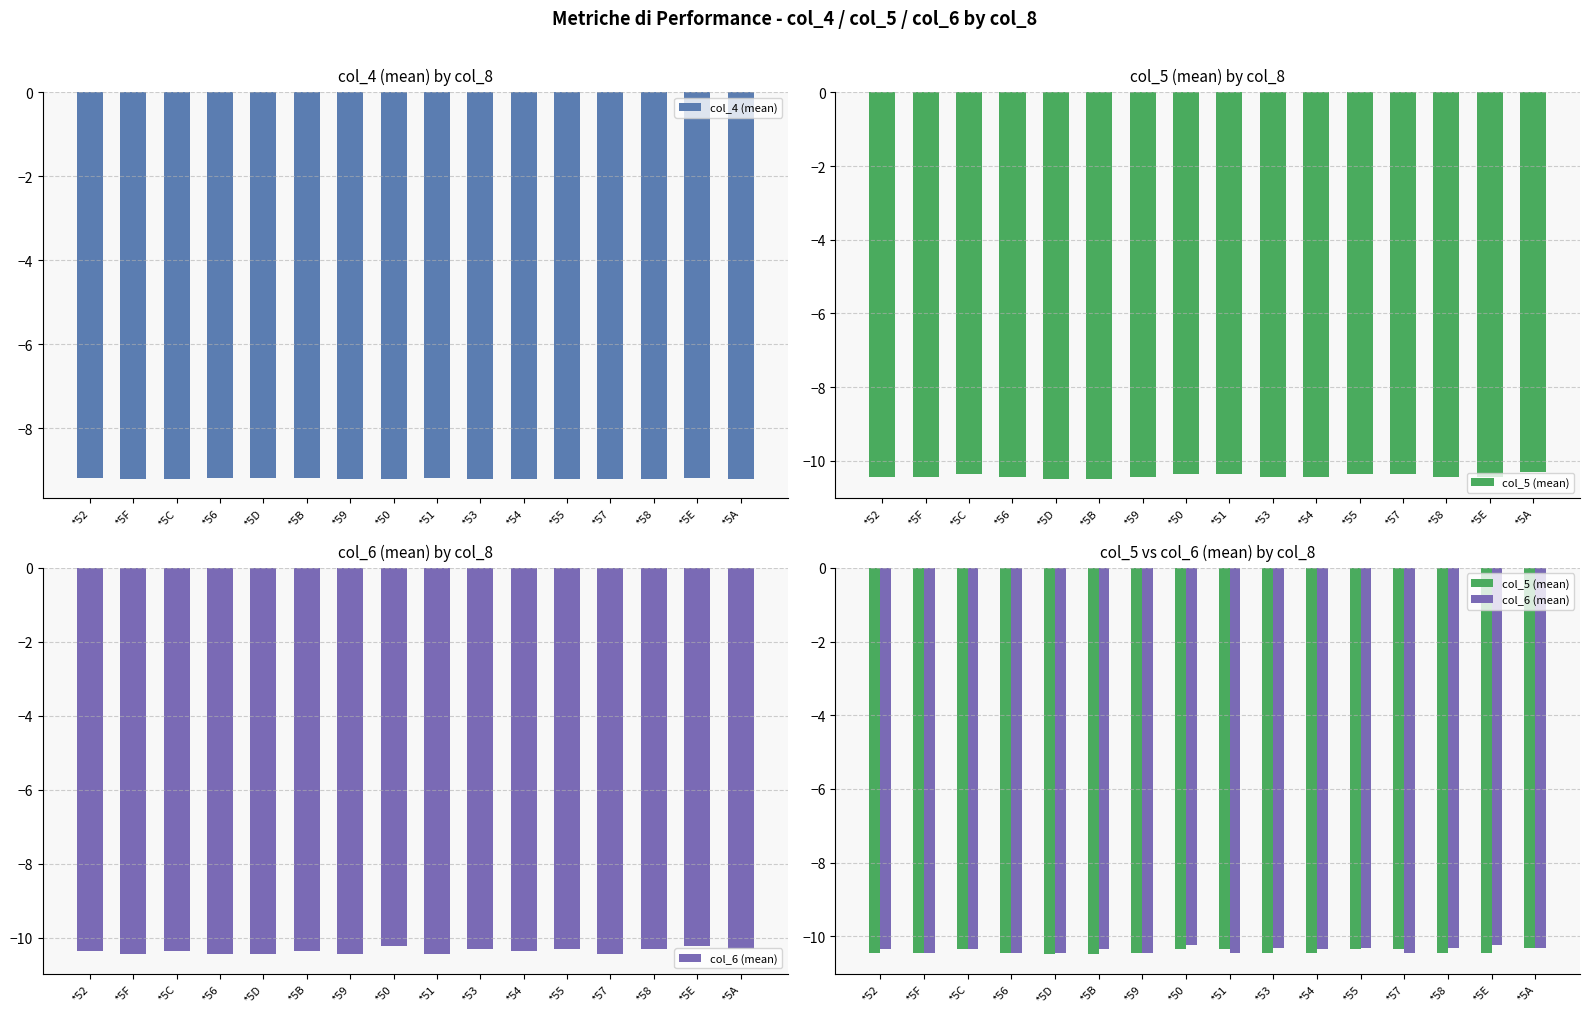

Reading left to right, extract all data points from this chart.

col_4 (mean): -9.2	-9.2	-9.2	-9.2	-9.2	-9.2	-9.2	-9.2	-9.2	-9.2	-9.2	-9.2	-9.2	-9.2	-9.2	-9.2
col_5 (mean): -10.4	-10.4	-10.3	-10.4	-10.5	-10.5	-10.4	-10.3	-10.3	-10.4	-10.4	-10.3	-10.3	-10.4	-10.4	-10.3
col_6 (mean): -10.3	-10.4	-10.3	-10.4	-10.4	-10.3	-10.4	-10.2	-10.4	-10.3	-10.3	-10.3	-10.4	-10.3	-10.2	-10.3